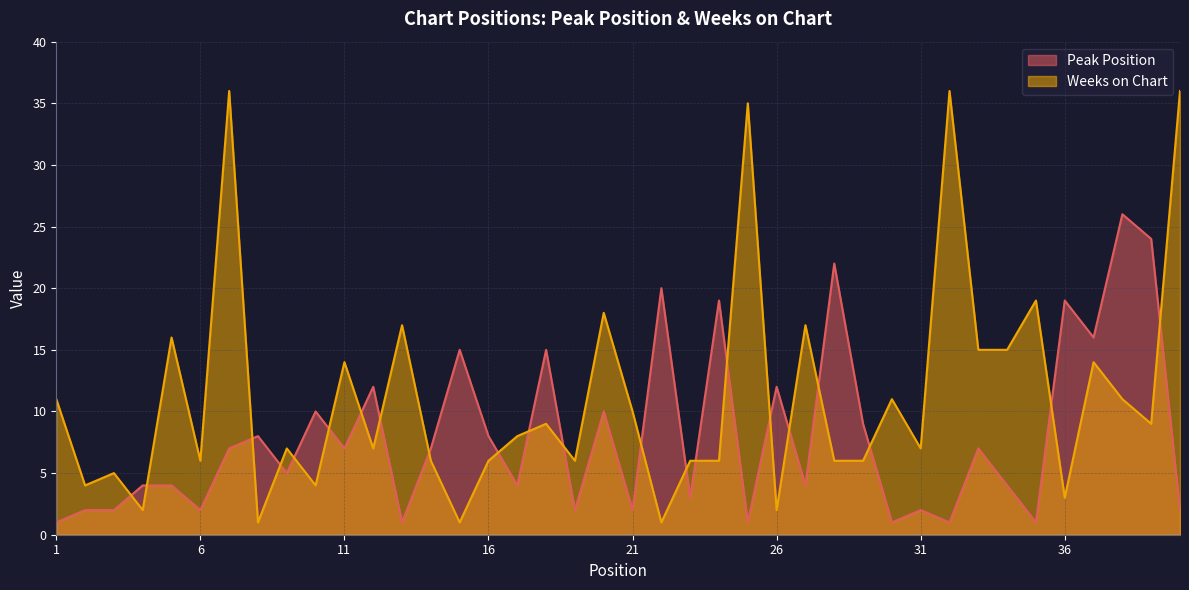

Where does the Weeks on Chart series first go above 8?

1